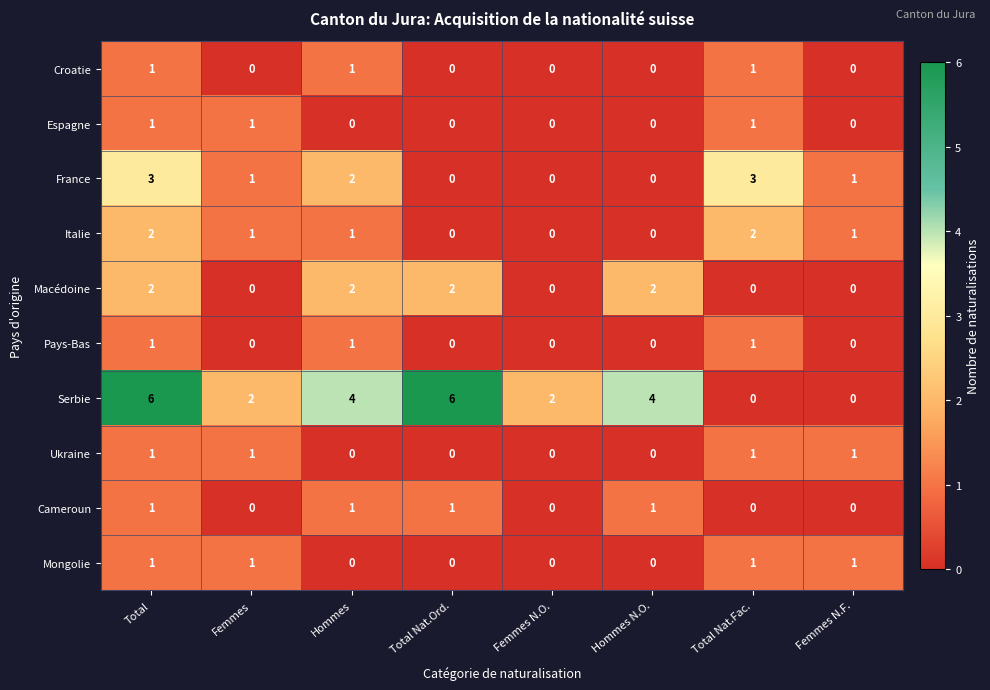

Count the Pays-Bas values in the range 0 to 1.

8